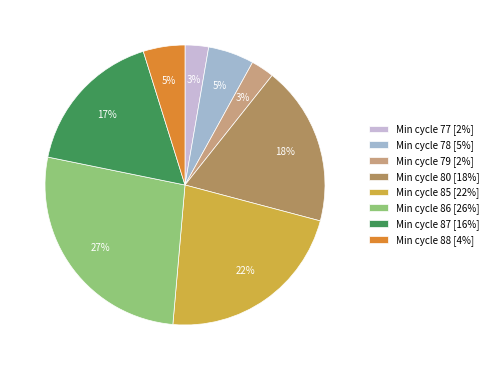

How many slices are in this pie chart?

8